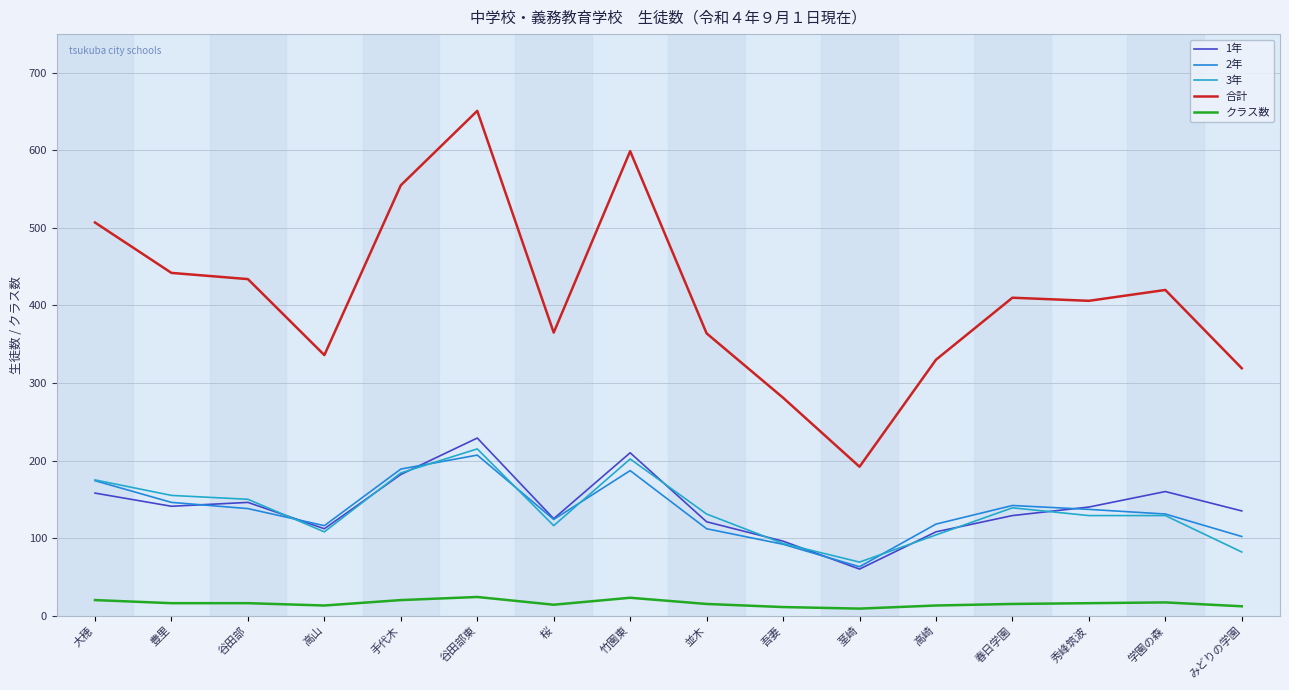

How many interior local valleys does the 2年 series have?

3